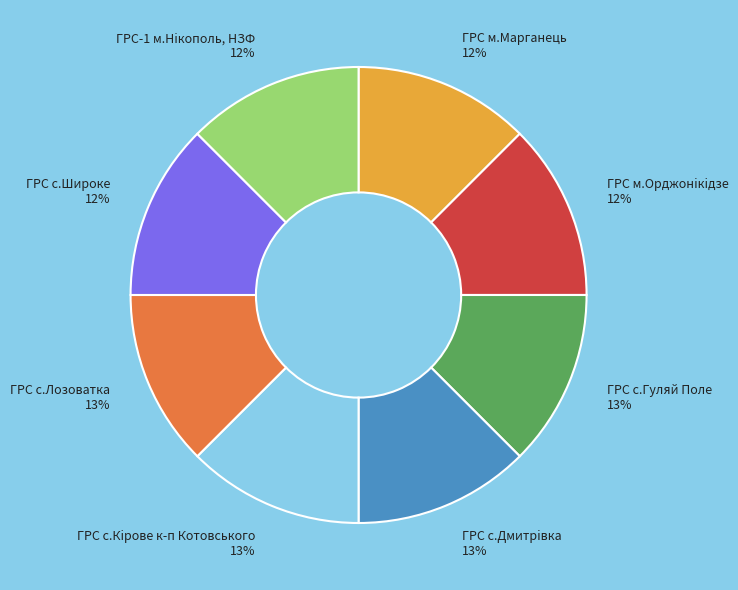

To the nearest percent, what is the average slice percentage?

12%